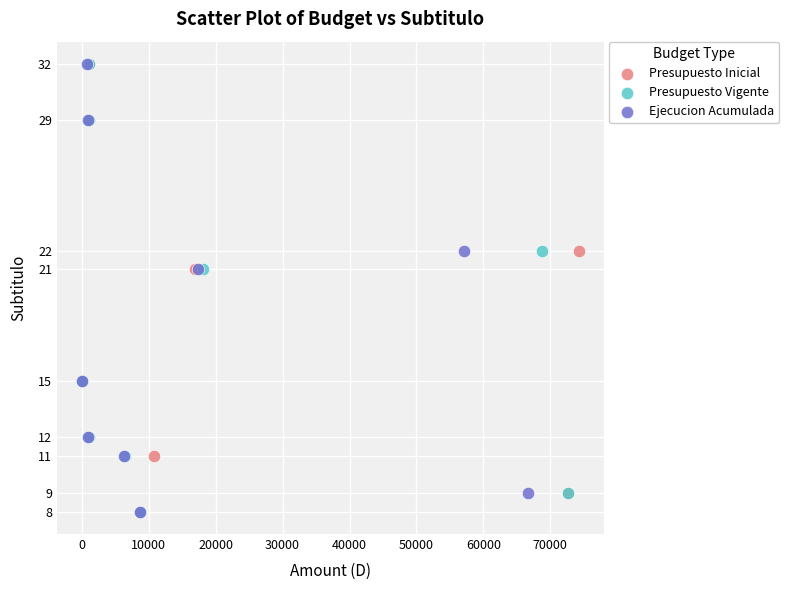

What are all the series names shown in the legend?

Presupuesto Inicial, Presupuesto Vigente, Ejecucion Acumulada